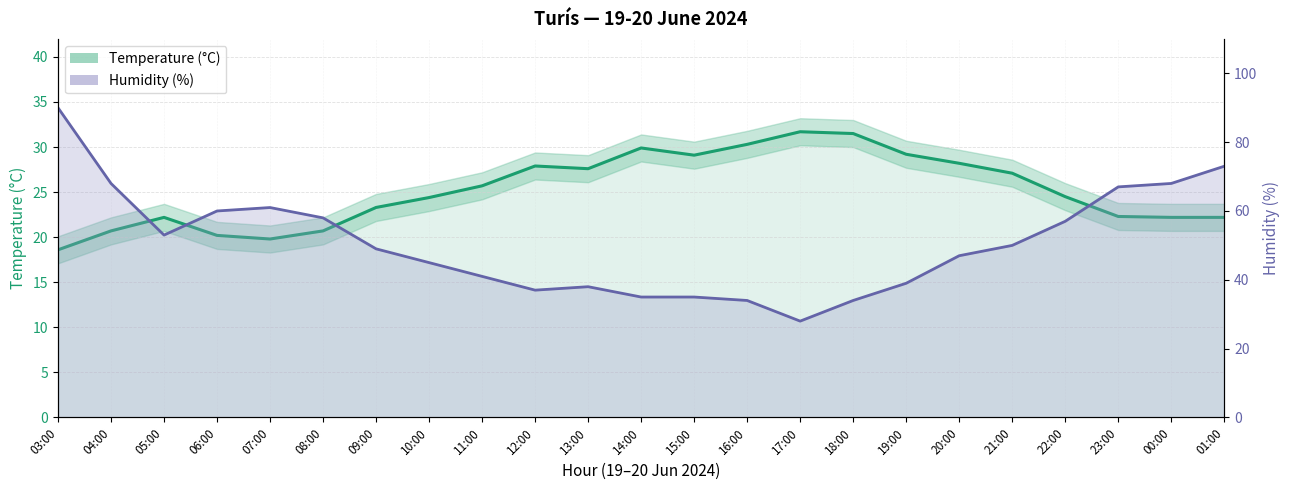

What are all the series names shown in the legend?

Temperature (°C), Humidity (%)